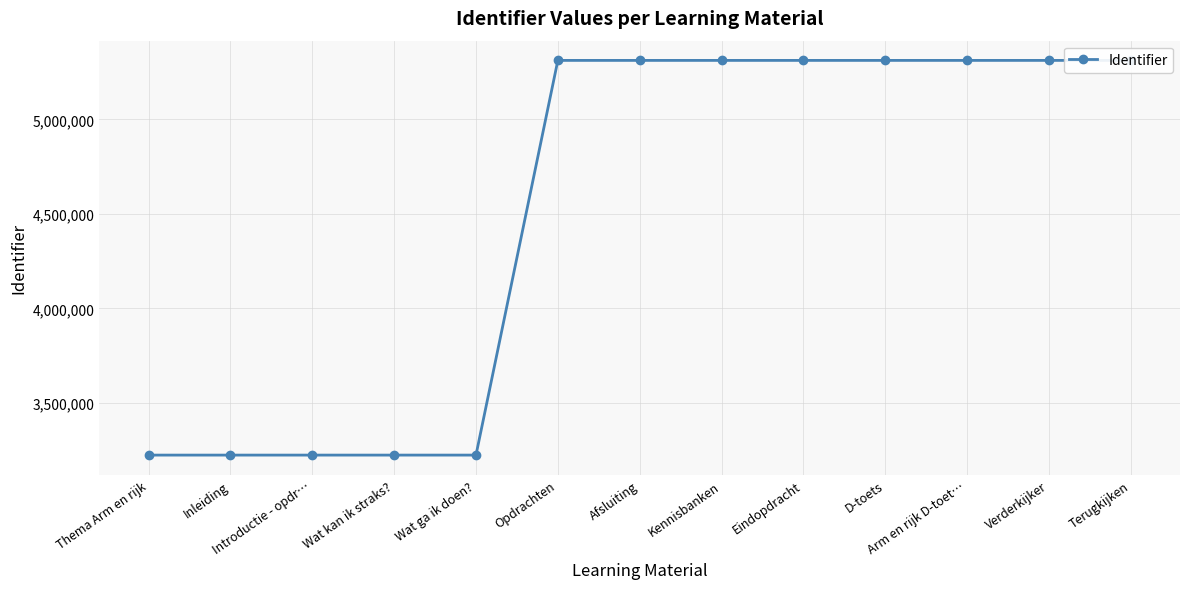

What is the maximum value shown in the chart?

5312046